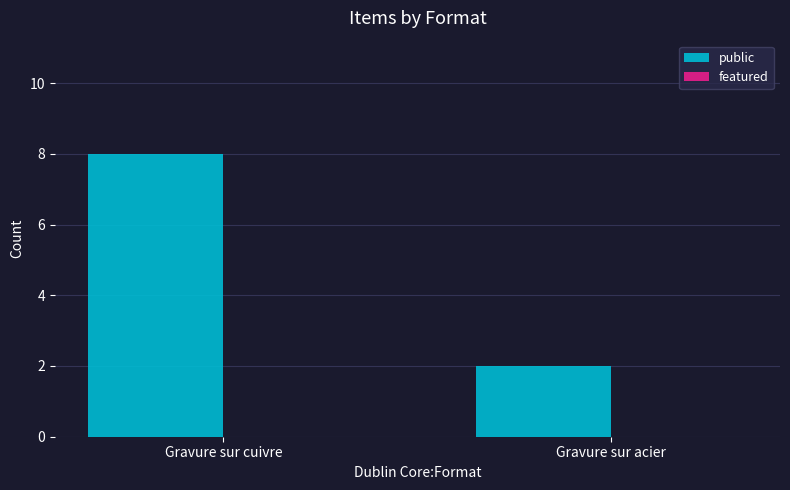

Reading left to right, extract all data points from this chart.

8	2